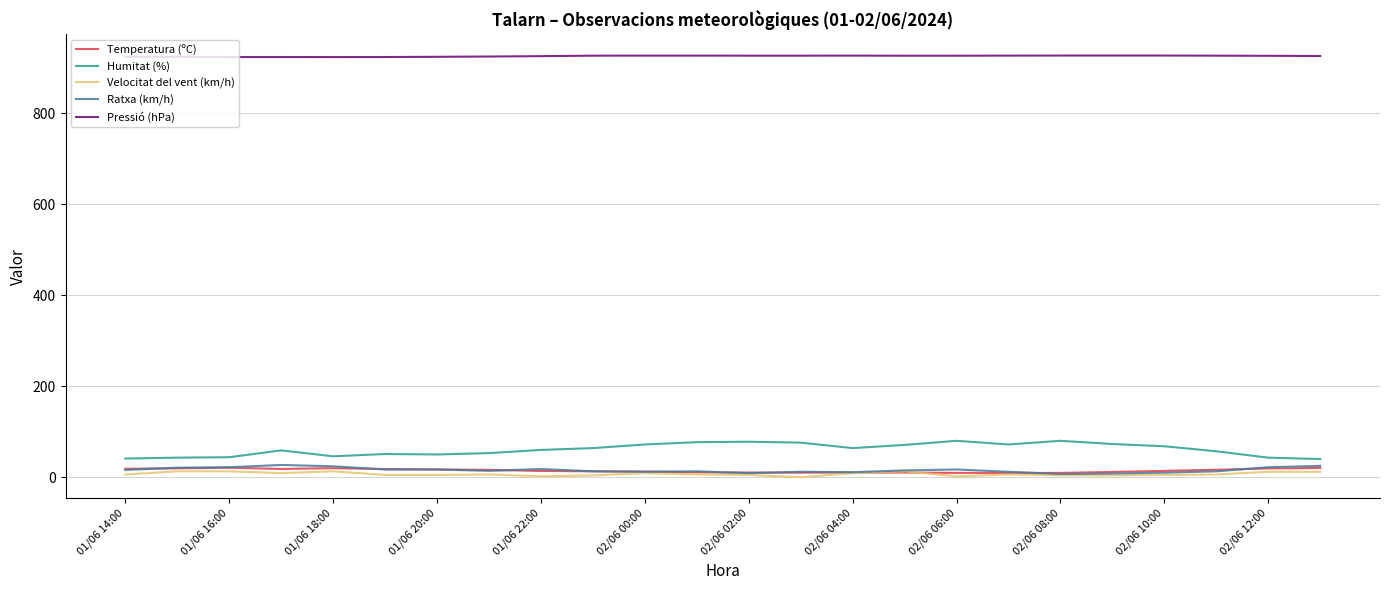

What is the difference between the maximum and minimum values in the Velocitat del vent (km/h) series?

13.0